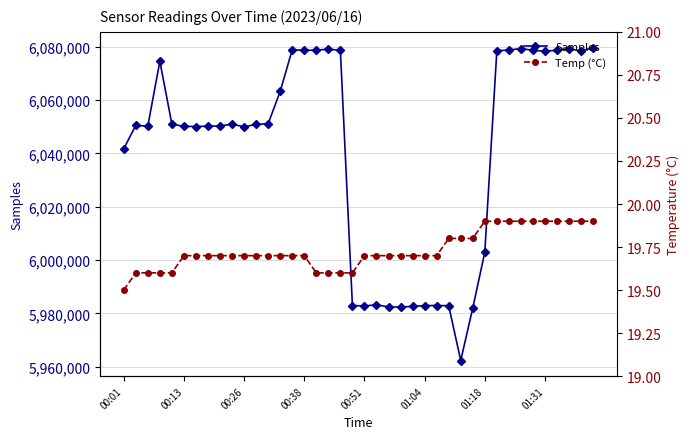

Which series has the widest spread of values?

Samples